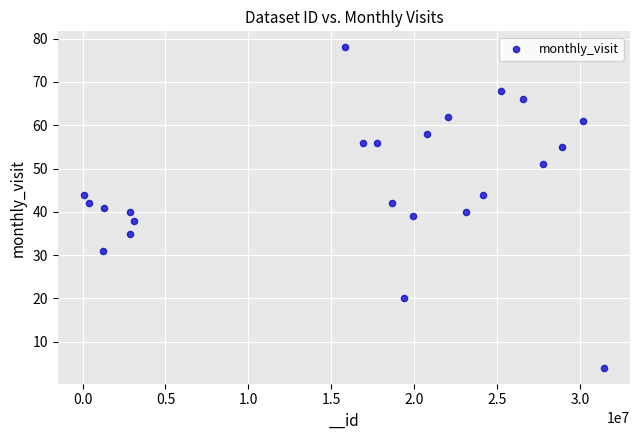

What is the range of Y values (max minus min)?

74